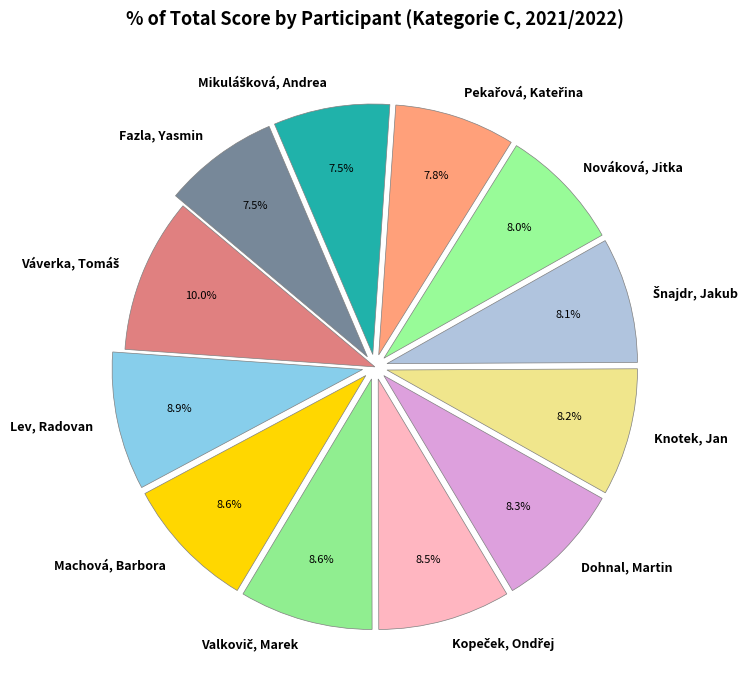

What percentage is NOT represented by Nováková, Jitka?

92.0%